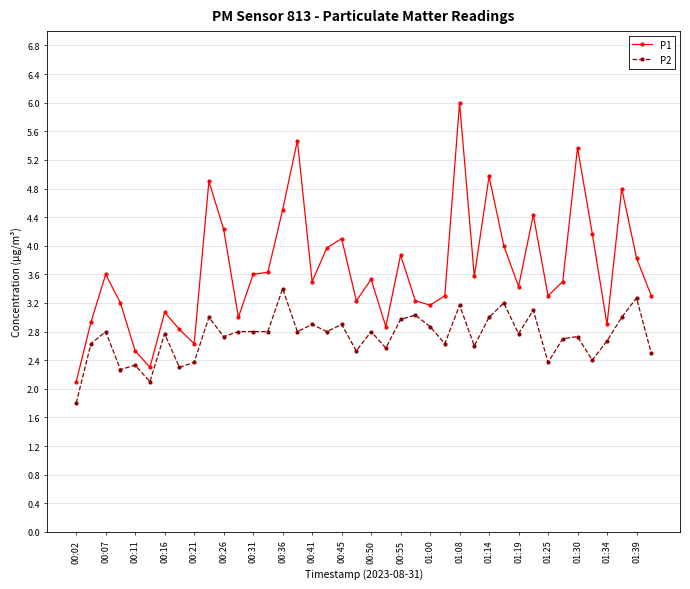

True or false: P1 has more than 2 interior local peaks.

True